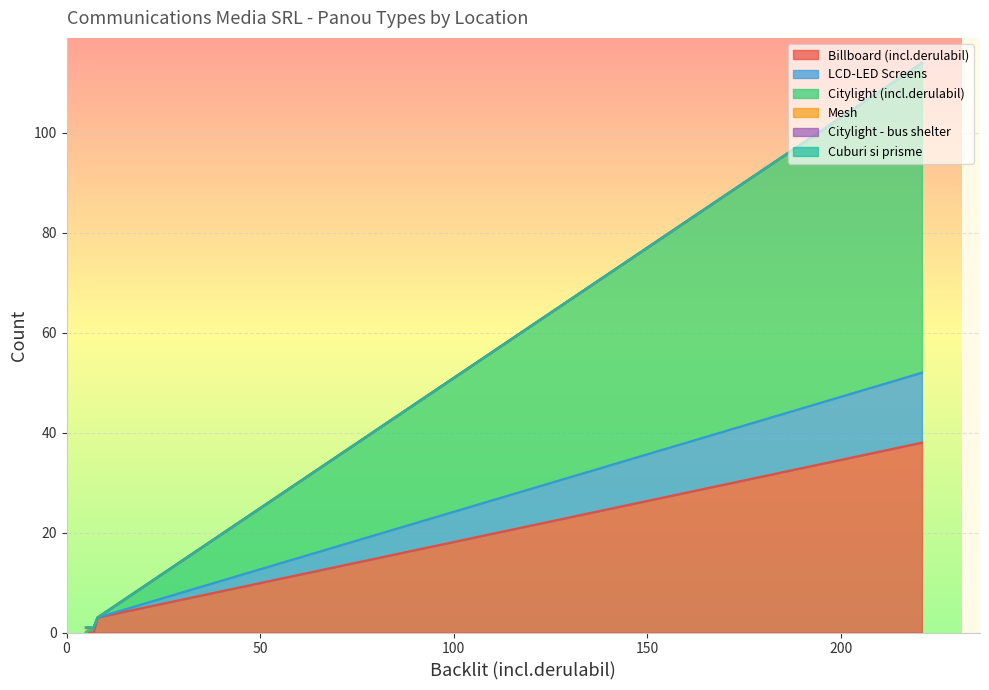

True or false: Billboard (incl.derulabil) and Mesh cross at least once.

False